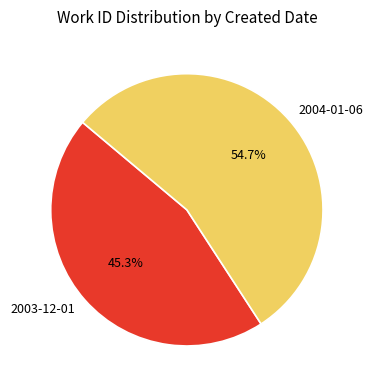

True or false: 2004-01-06 accounts for 55% of the total.

True